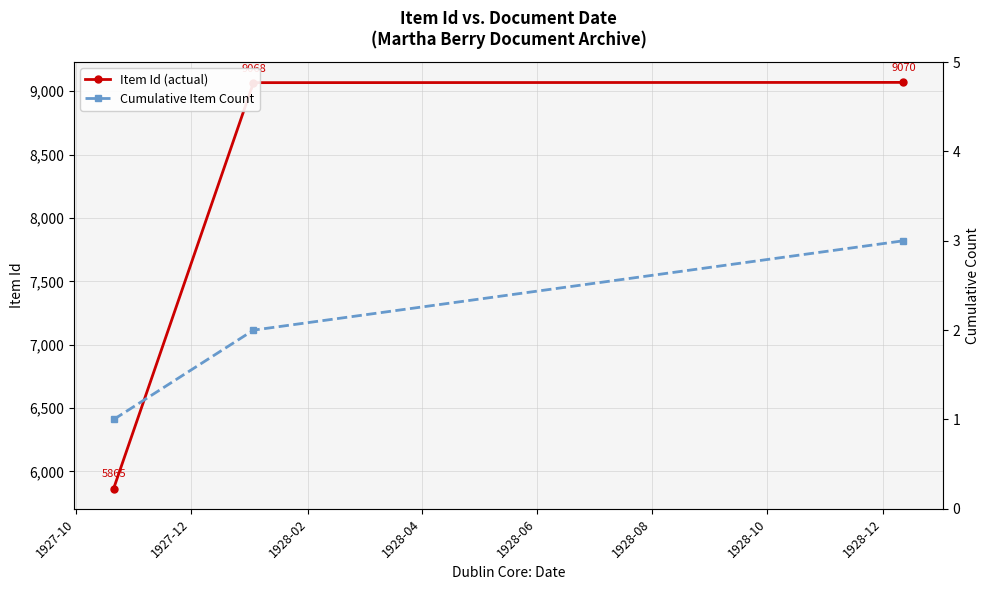

What is the value of the Item Id (actual) point at the 1st from the left?

5865